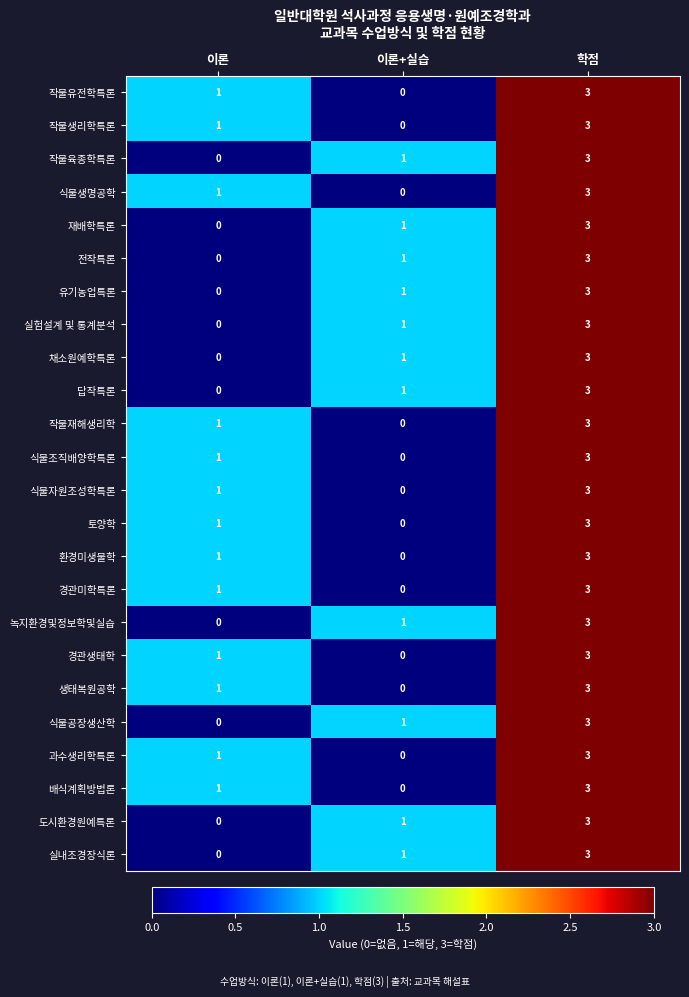

At how many categories does at least one series exceed 0?

3